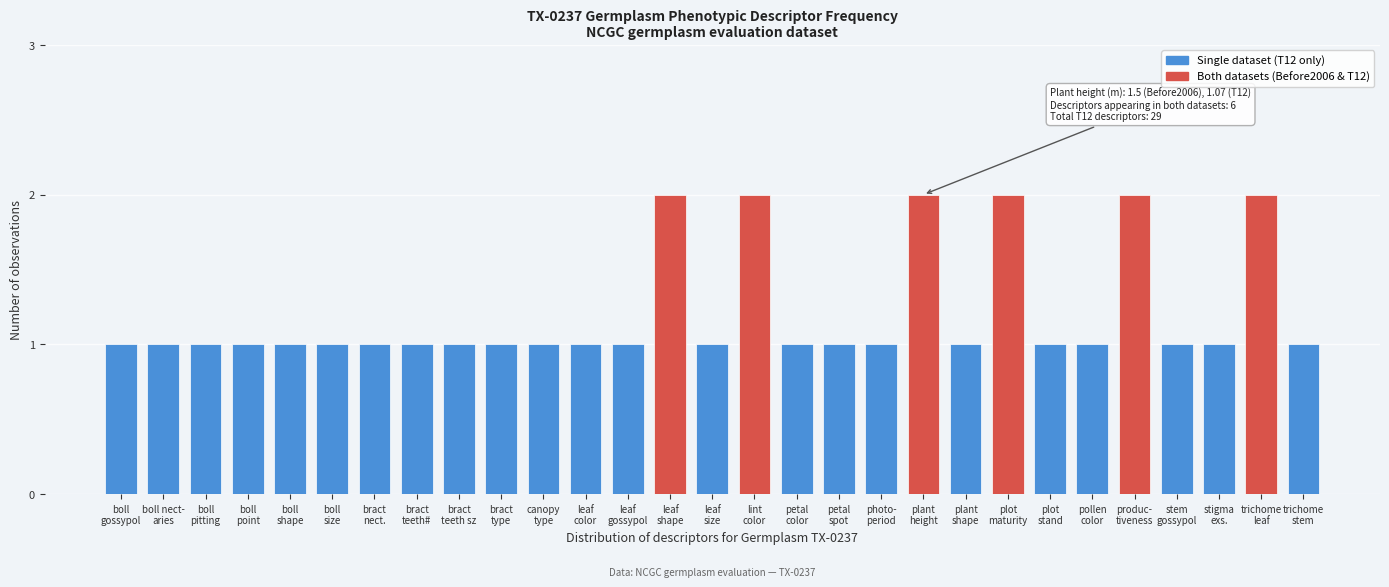

Reading left to right, extract all data points from this chart.

1	1	1	1	1	1	1	1	1	1	1	1	1	2	1	2	1	1	1	2	1	2	1	1	2	1	1	2	1